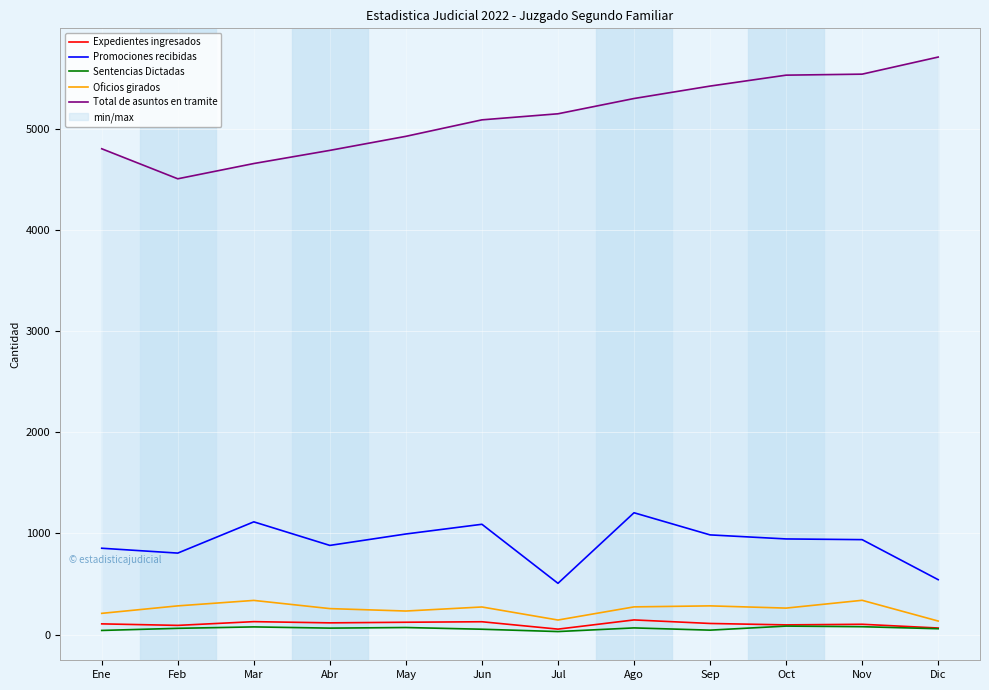

What is the greatest value displayed?

5712